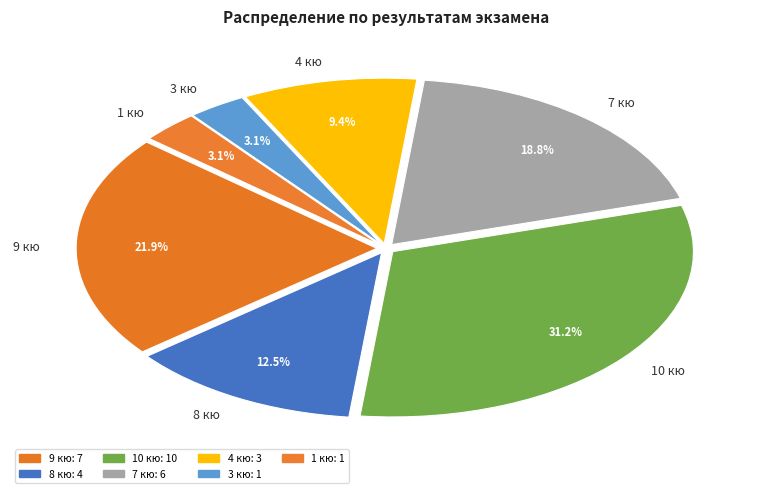

What is the ratio of the value at 10 кю to the value at 8 кю?

2.5